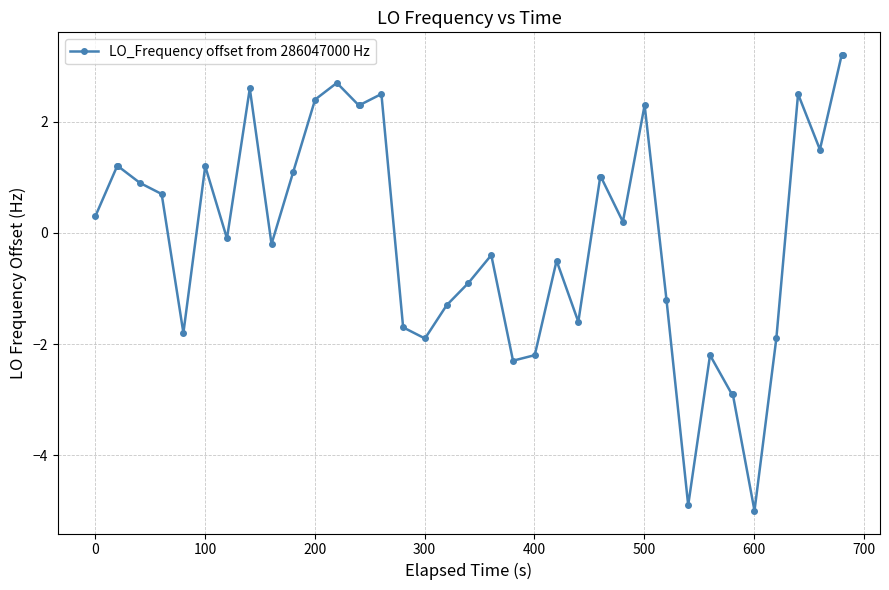

What is the sum of all values?

0.4